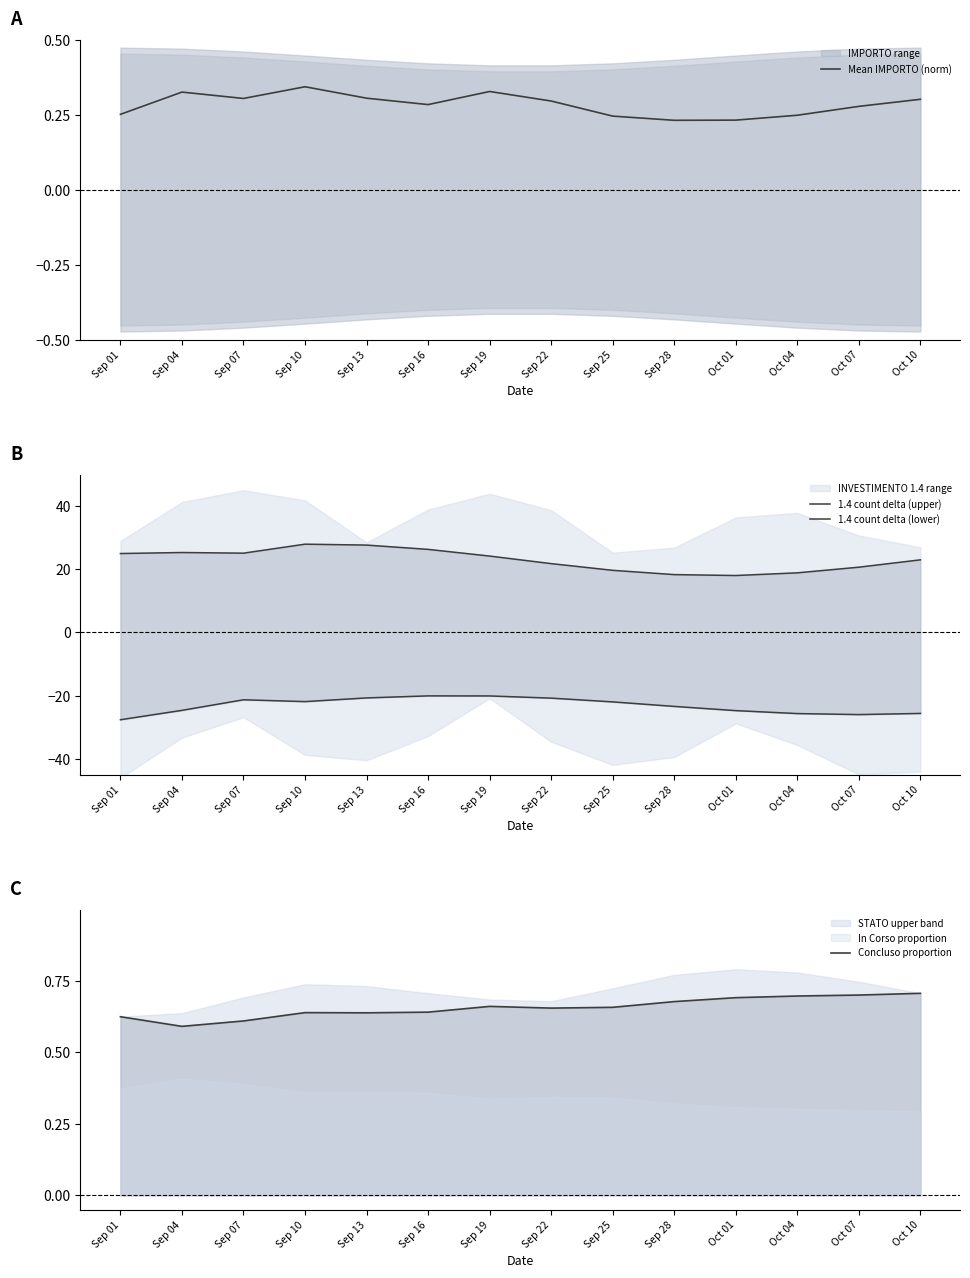

What is the difference between the maximum and minimum values in the Concluso proportion series?

0.1